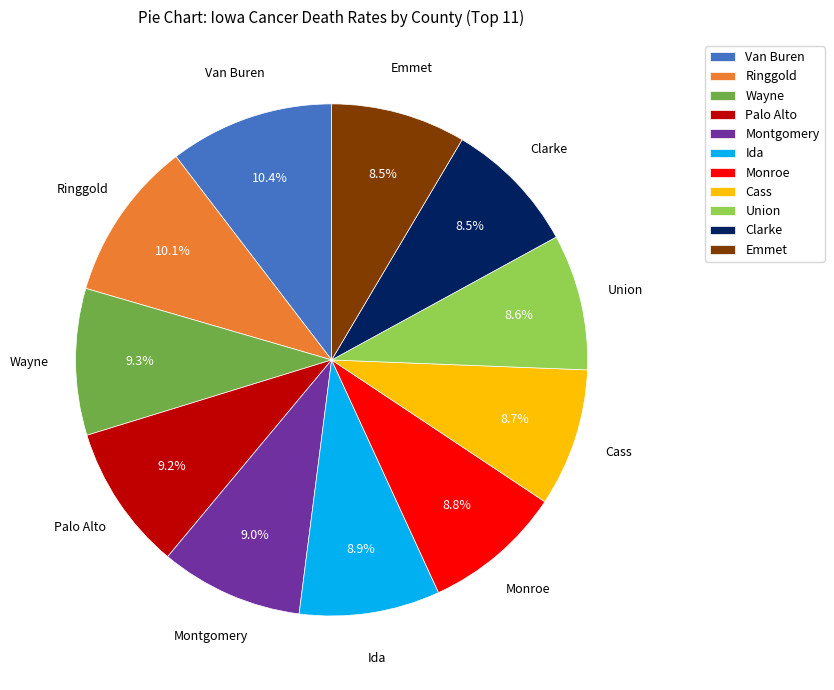

Is Van Buren the majority of the pie?

No